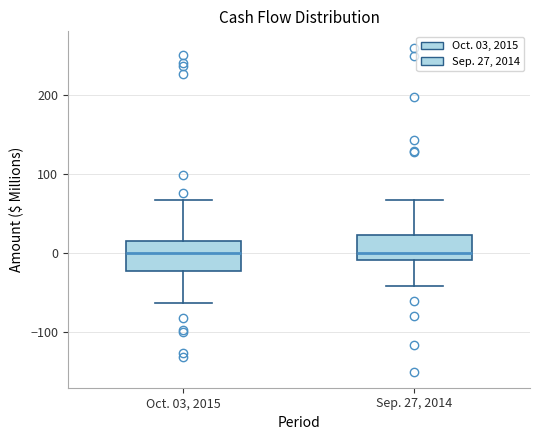

Where does the lower whisker of the box for Sep. 27, 2014 end on the y-axis? The values are not printed on the chart, so give them approximately, as read against the axis.

-40